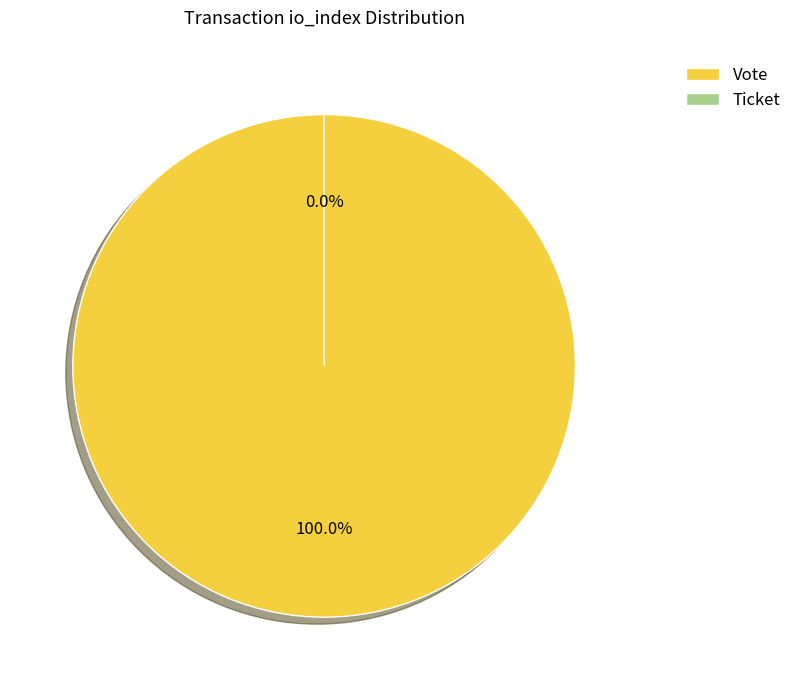

Which category has the biggest portion of the pie?

Vote